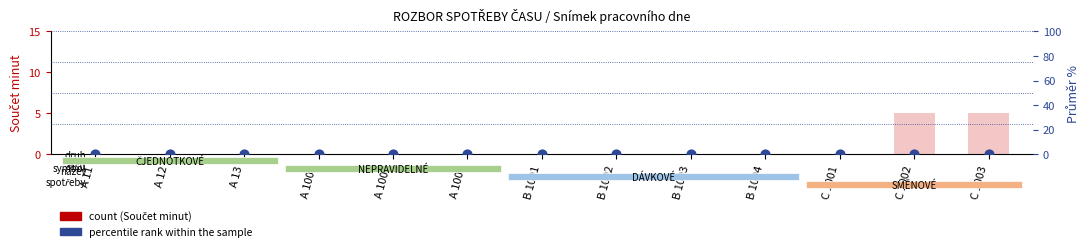

Which series reaches the minimum Y coordinate?

count (Součet minut)